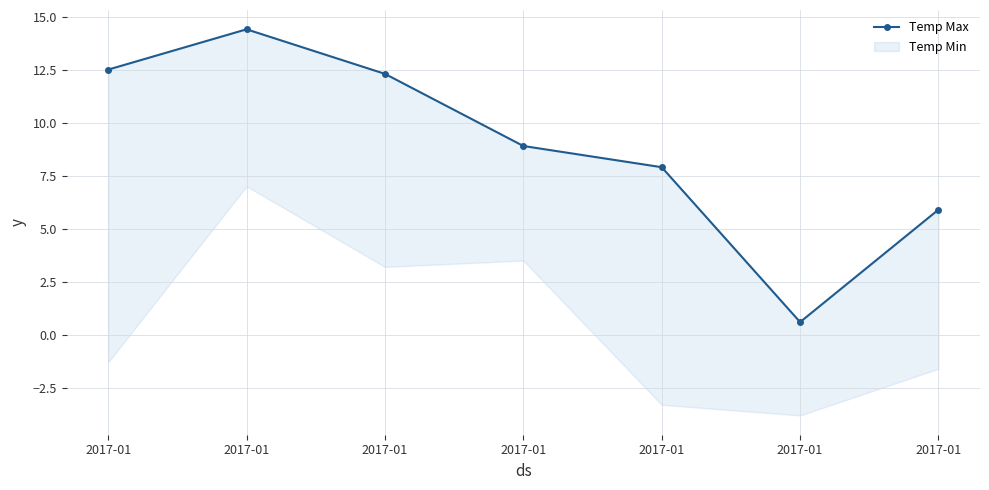

Reading left to right, list all the values displayed in this chart.

12.5	14.4	12.3	8.9	7.9	0.6	5.9